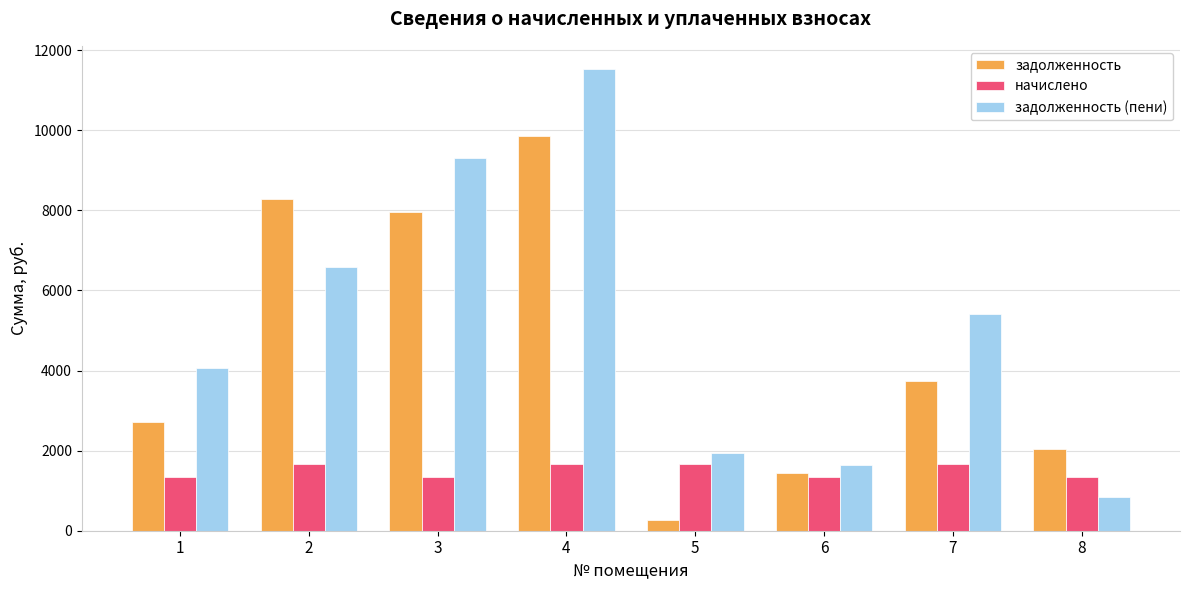

How many bars are there in each group?

3